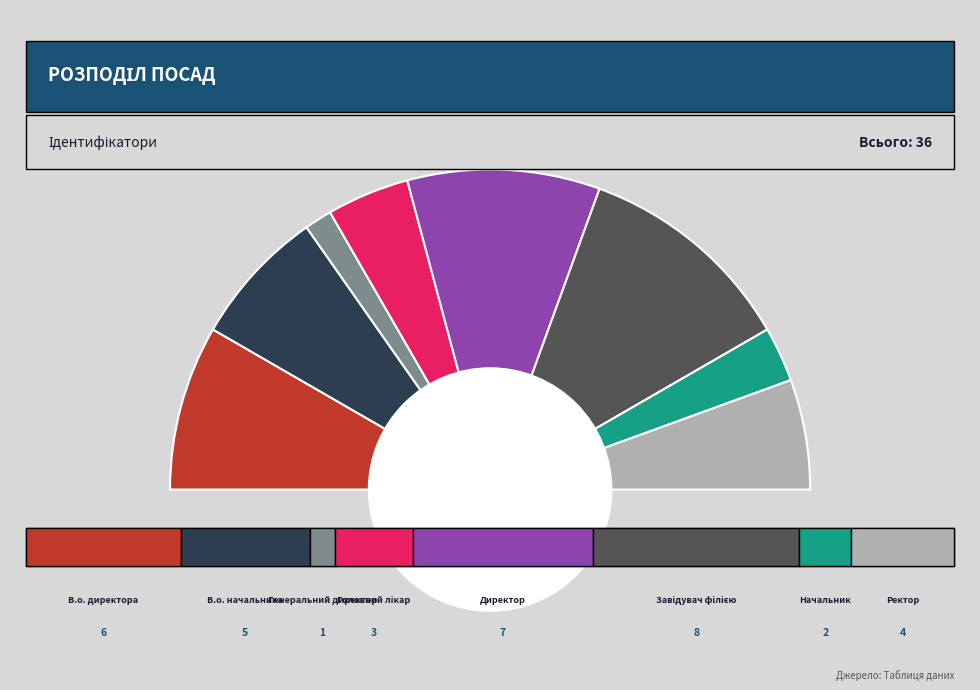

Do Ректор and Головний лікар together represent more than half of the pie?

No